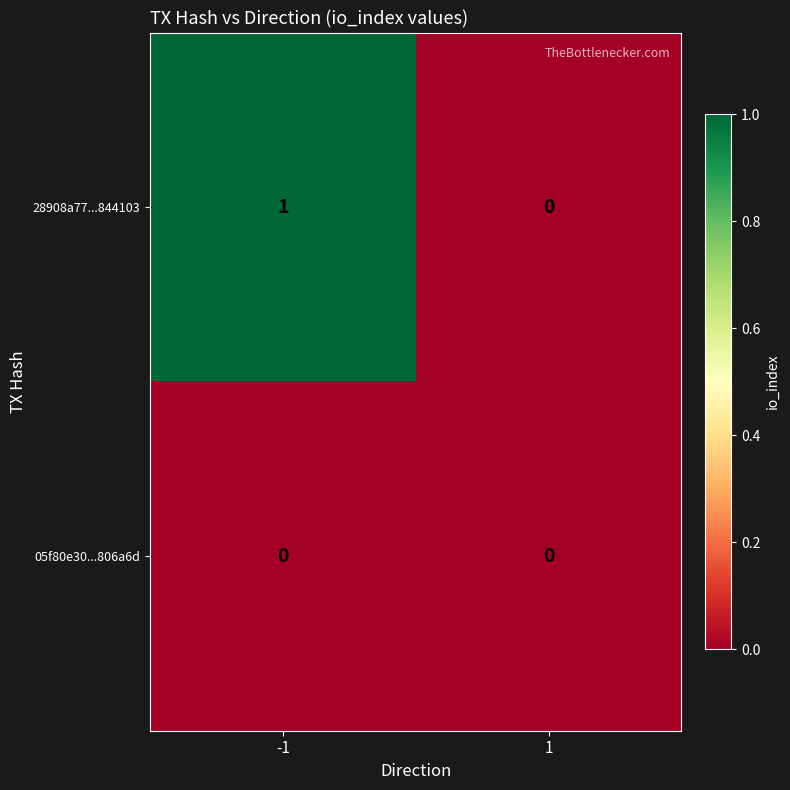

Which series has the widest spread of values?

28908a77...844103